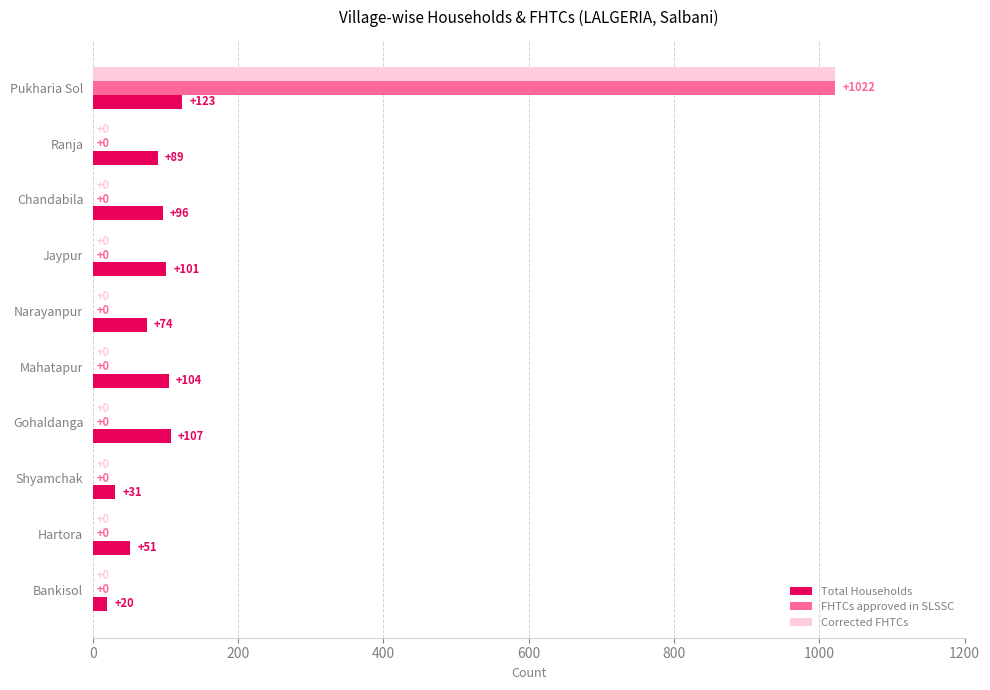

Is it true that FHTCs approved in SLSSC equals 524 at Gohaldanga?

False